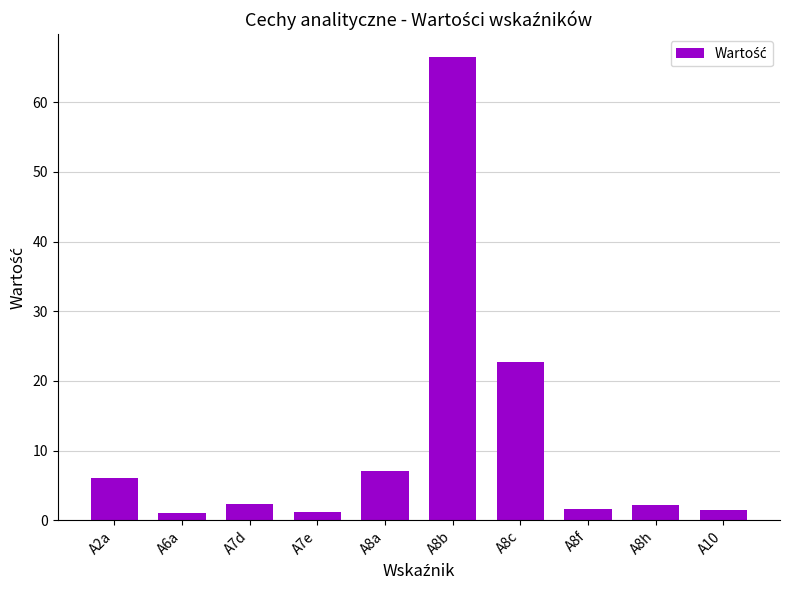

What is the difference between the values at A8a and A8h?

4.9